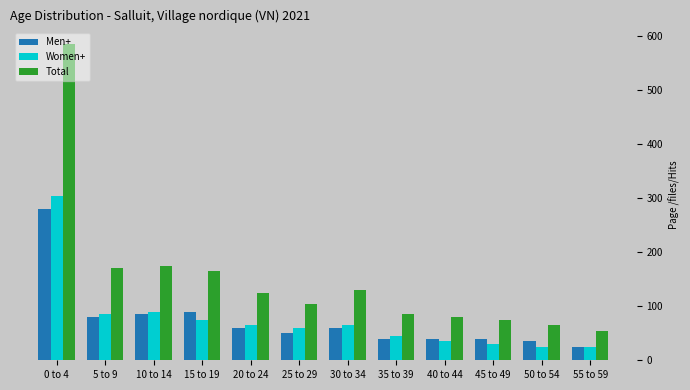

Which category has the highest value across all series?

0 to 4